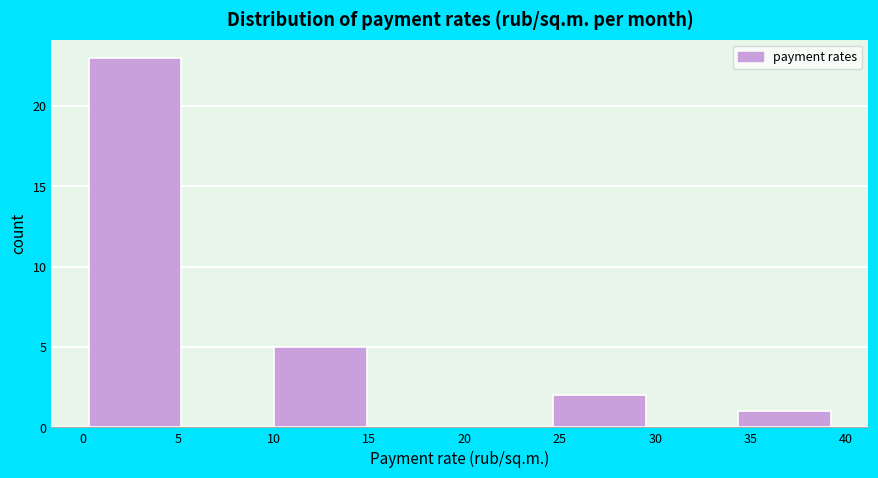

Over which range of the x-axis is the bar tallest?

0.5 to 5.0